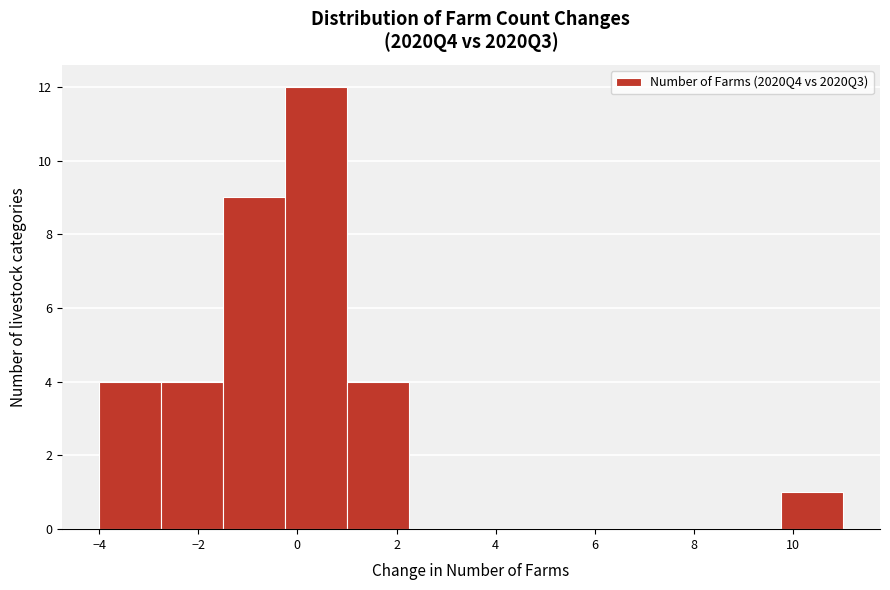

Reading left to right, list every bar in this chart as the range it spans on the x-axis followed by its height. Neither the bar edges nor the heights are printed on the chart, so give them approximately, as read against the axes.

-4.00 to -2.75: 4
-2.75 to -1.50: 4
-1.50 to -0.25: 9
-0.25 to 1.00: 12
1.00 to 2.25: 4
2.25 to 3.50: 0
3.50 to 4.75: 0
4.75 to 6.00: 0
6.00 to 7.25: 0
7.25 to 8.50: 0
8.50 to 9.75: 0
9.75 to 11.00: 1